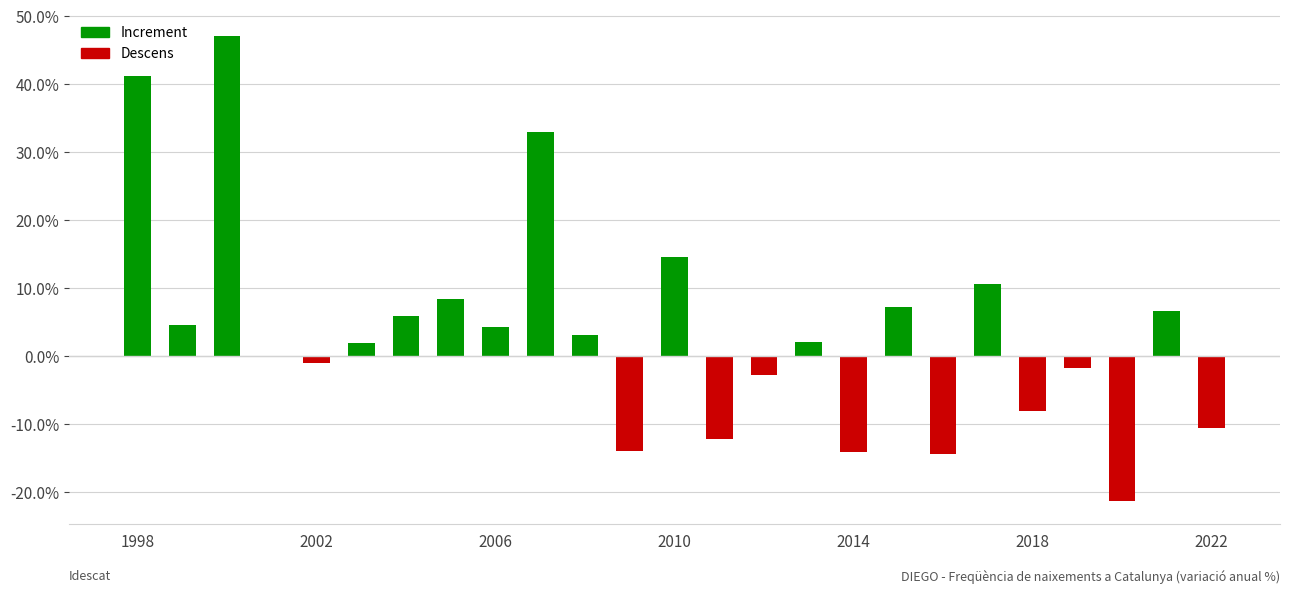

What is the maximum value shown in the chart?

47.1